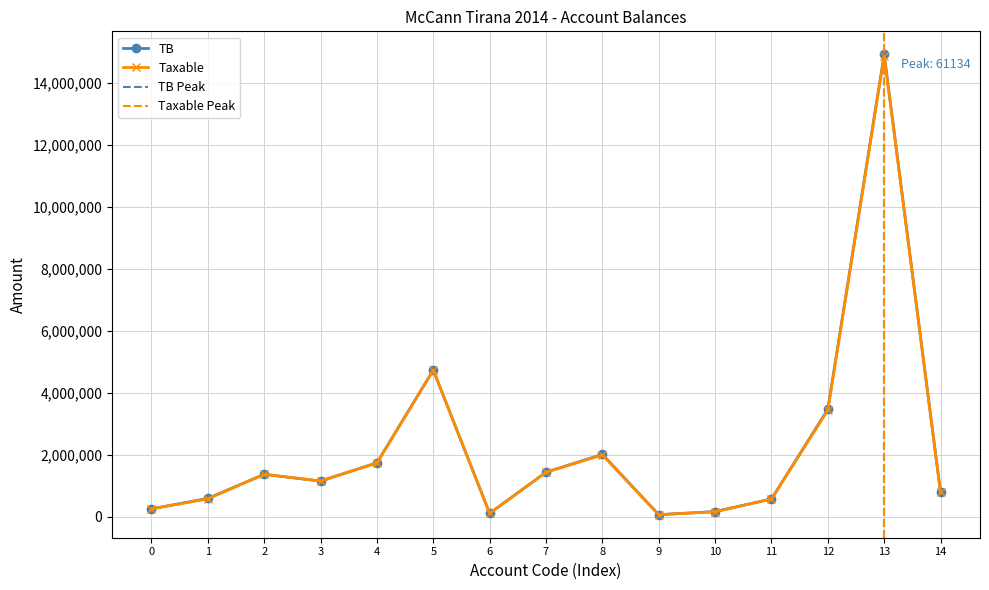

True or false: Taxable has more than 1 interior local peaks.

True